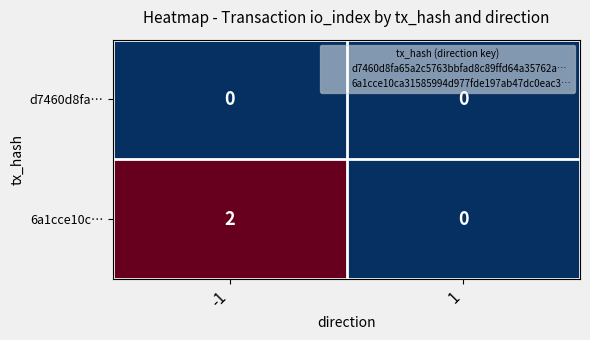

Is it true that 6a1cce10c… equals 0 at 1?

True